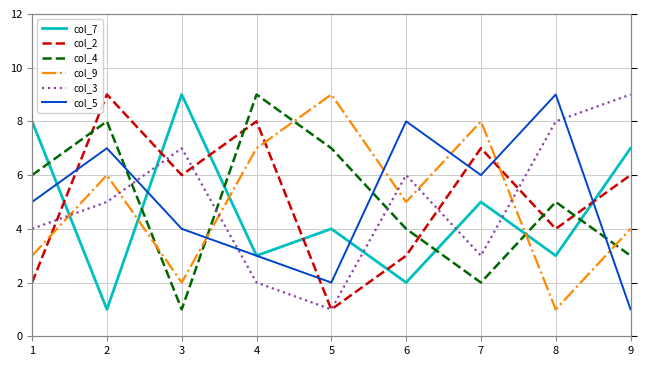

At how many categories does at least one series exceed 3?

9